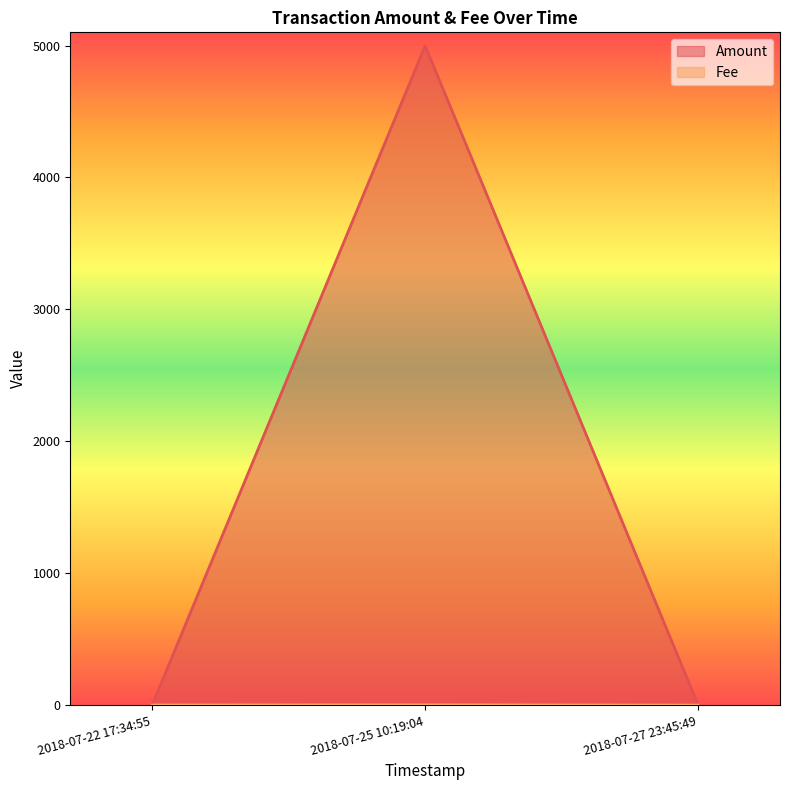

Count the number of data series in this chart.

2